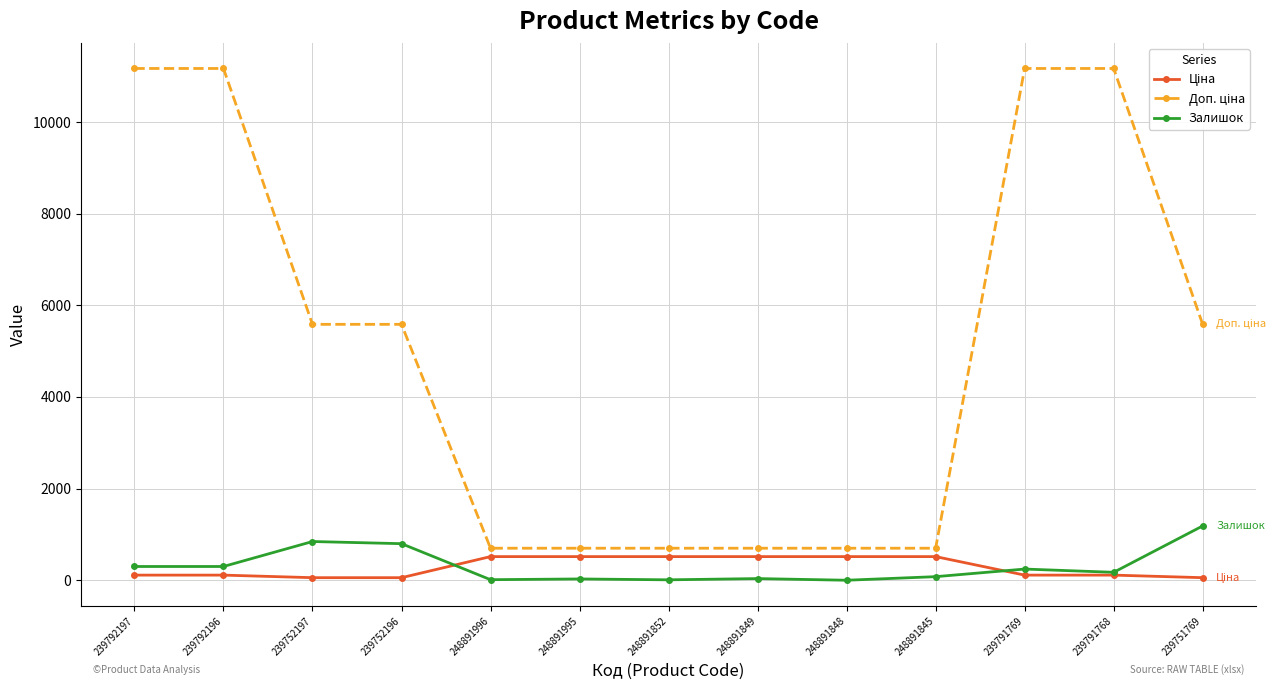

How many categories are shown in the chart?

13